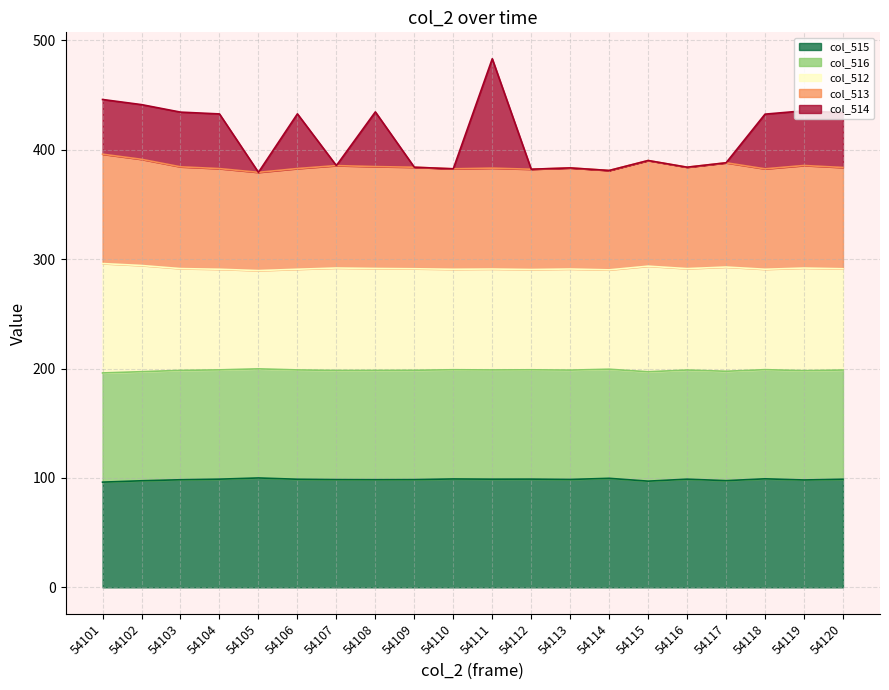

Which series changed the most between 54101 and 54111?

col_514